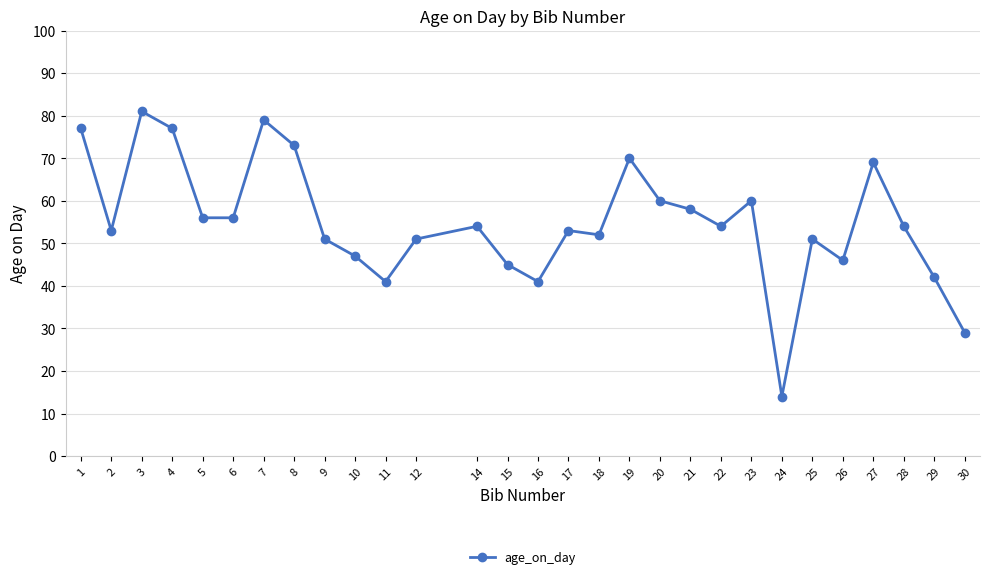

The value at 11 is 41. True or false?

True